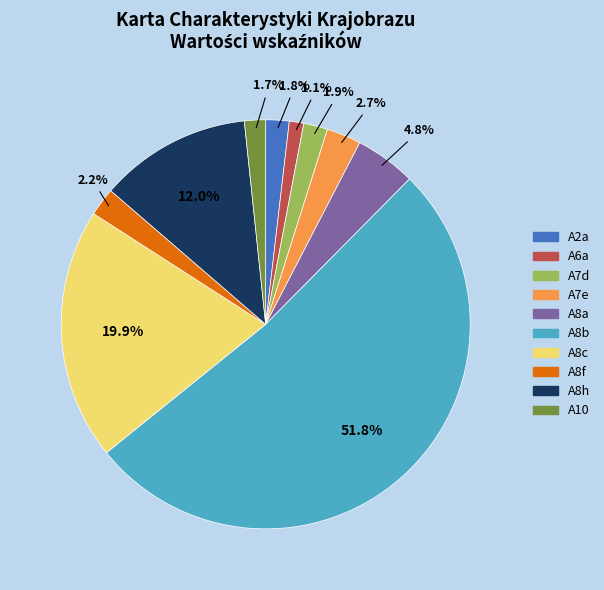

Between A7d and A7e, which is larger?

A7e